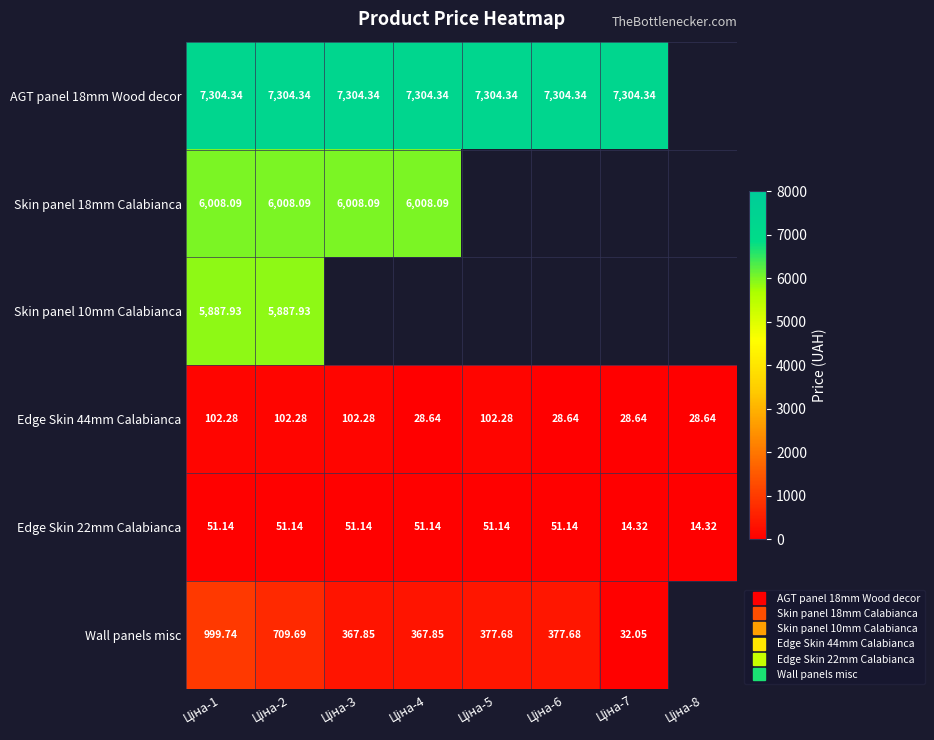

The value of Wall panels misc at Ціна-8 is 454.9. True or false?

False